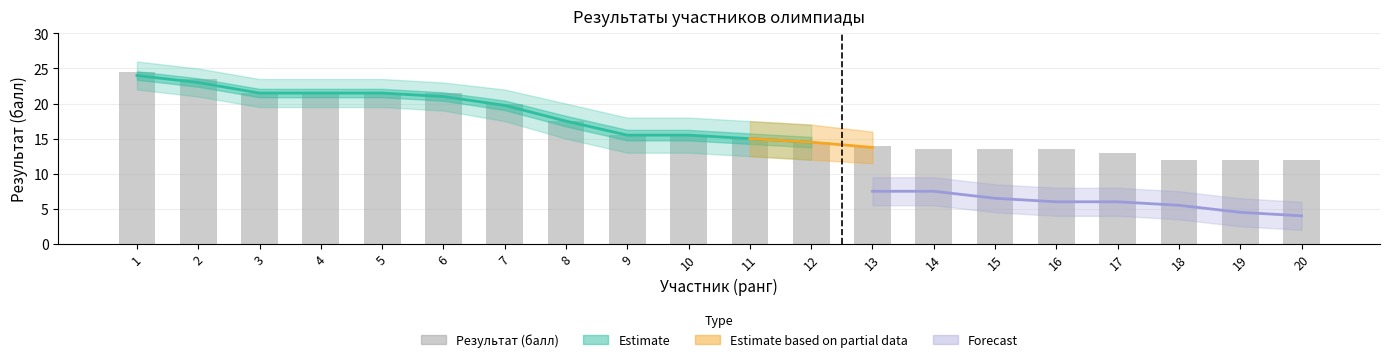

Rank the series by their maximum value, from highest to lowest.

Estimate_upper, Результат (балл), Estimate_lower, Forecast_upper, Forecast, Forecast_lower